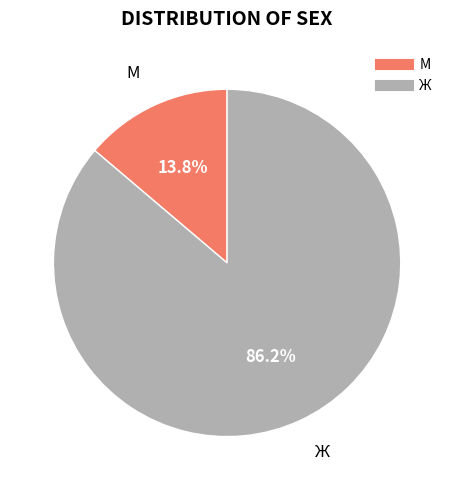

Which slice is the largest?

Ж